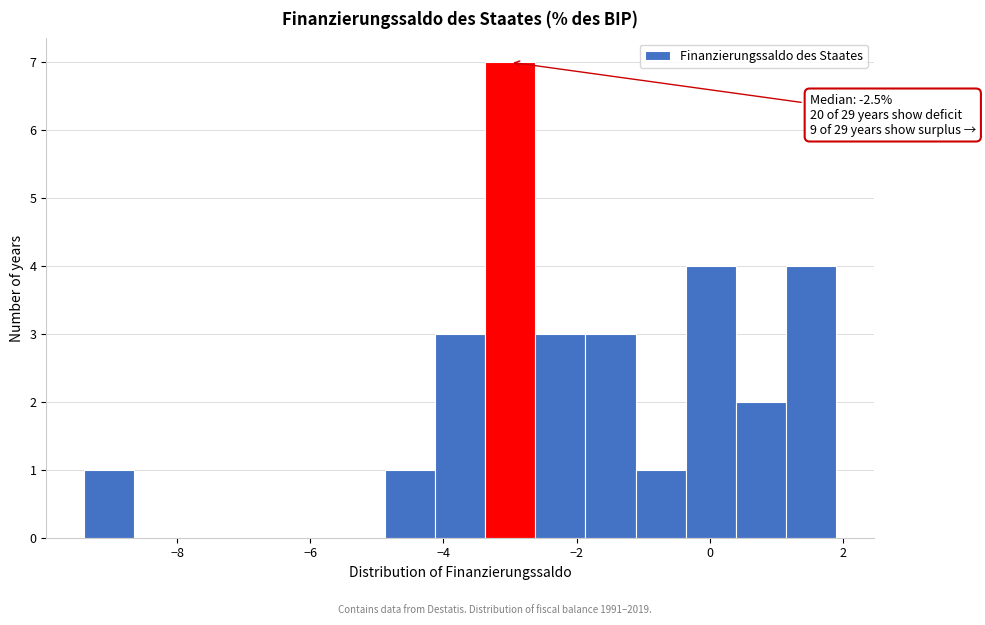

Around what value on the x-axis is the tallest bar? Give the approximate position of its centre, as read against the axis.

-3.0